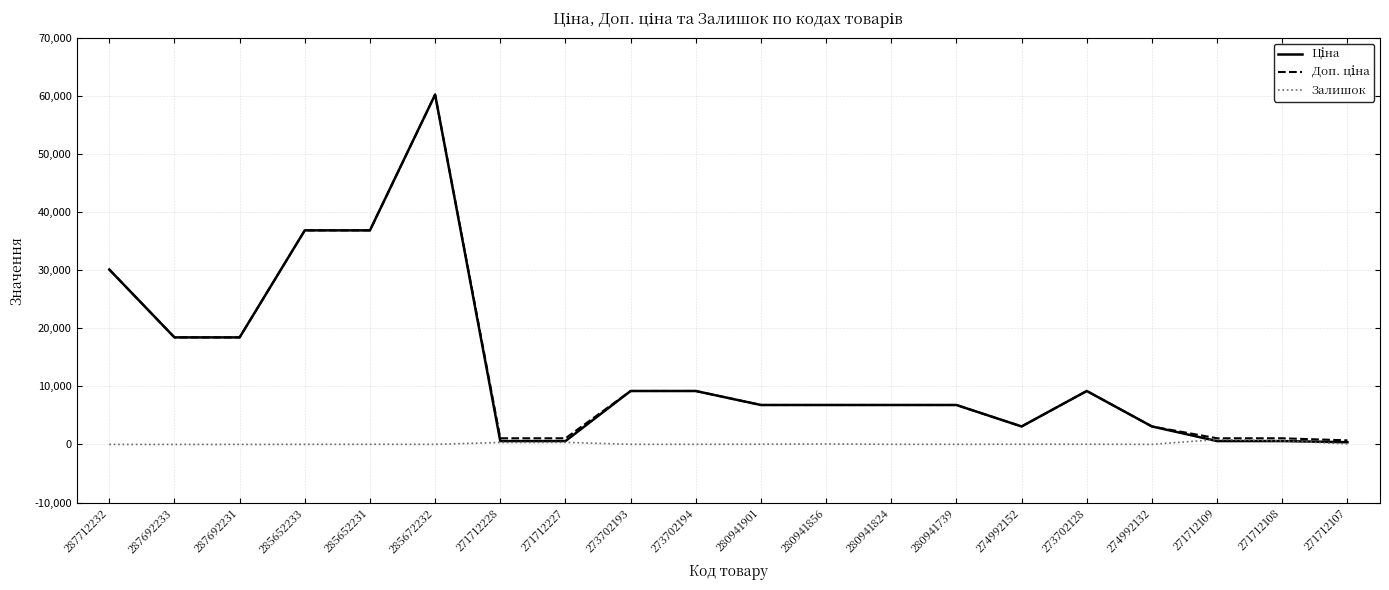

What is the difference between the highest and lowest values at 287712232?

30102.8